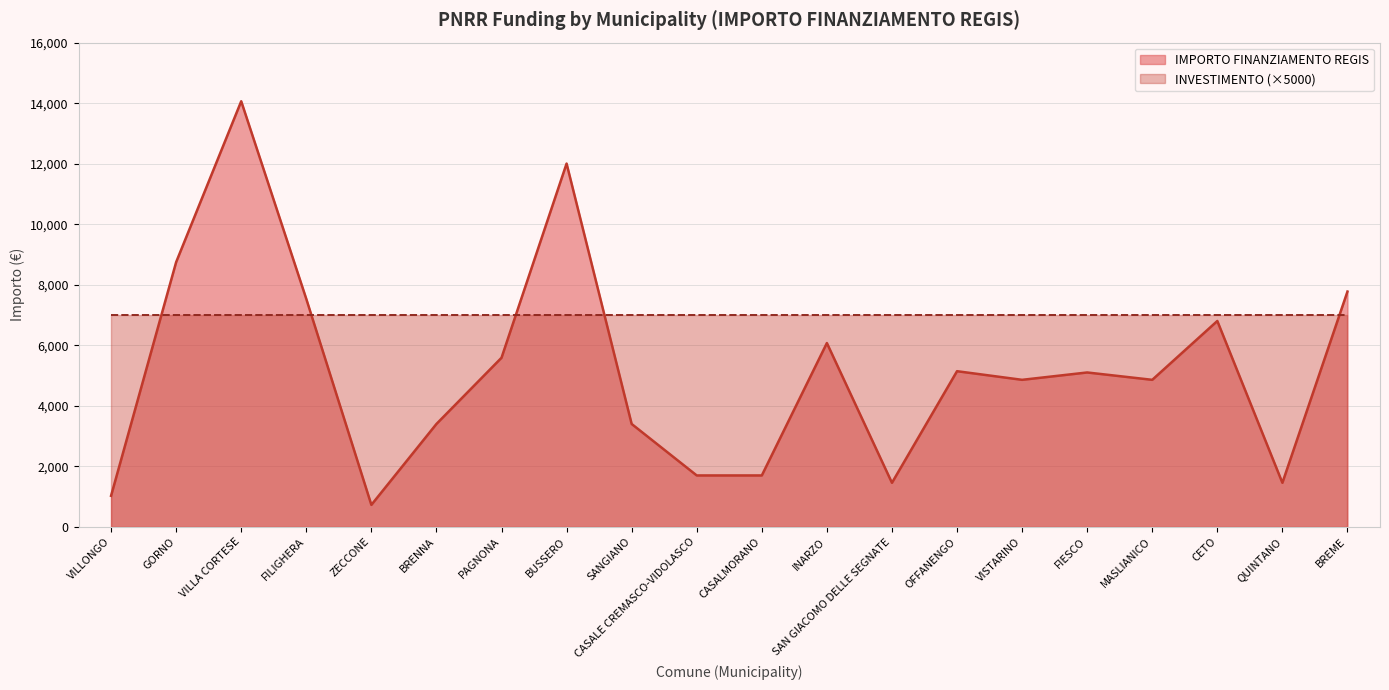

At which label is the value closest to 7396?

FILIGHERA